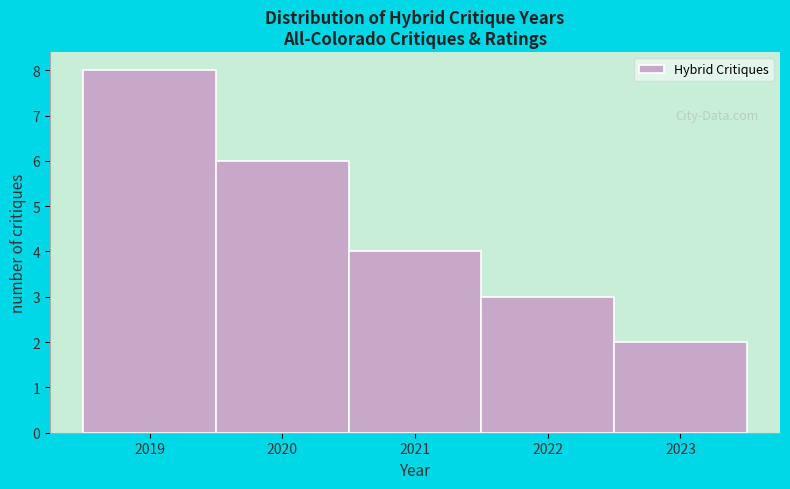

Over which range of the x-axis is the bar tallest?

2018.5 to 2019.5